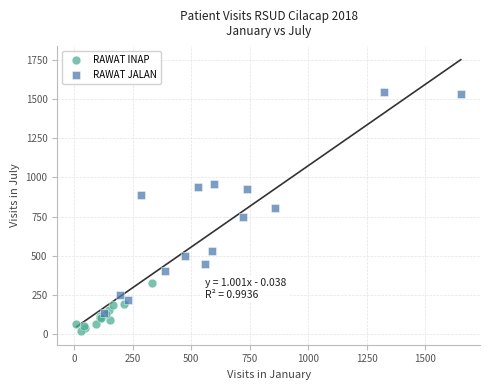

Which series has the largest Y range (max minus min)?

RAWAT JALAN